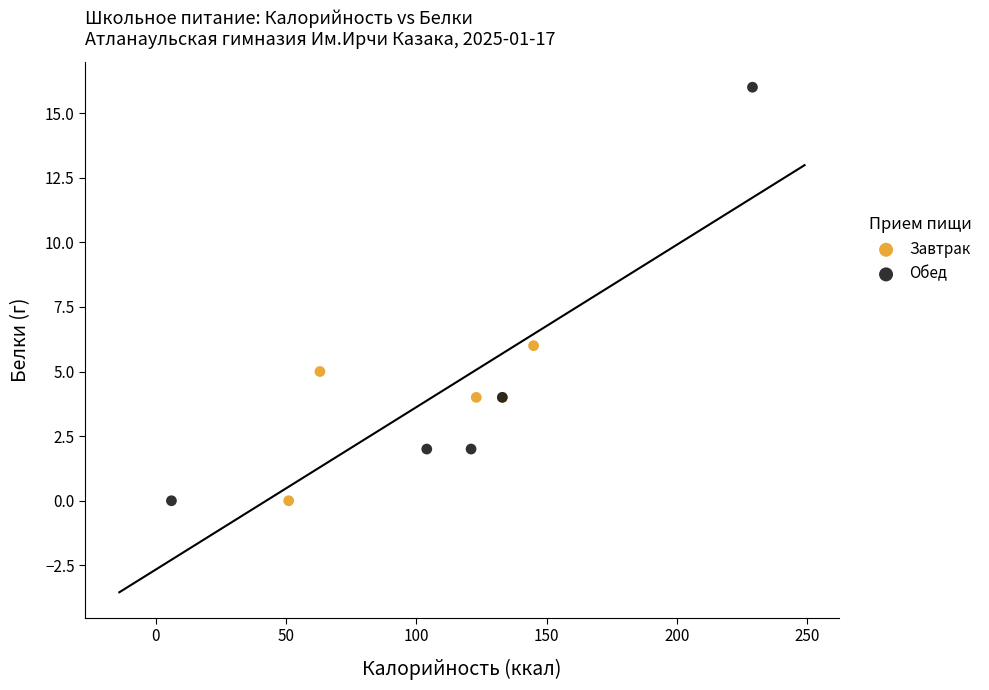

Which series reaches the maximum Y coordinate?

Обед